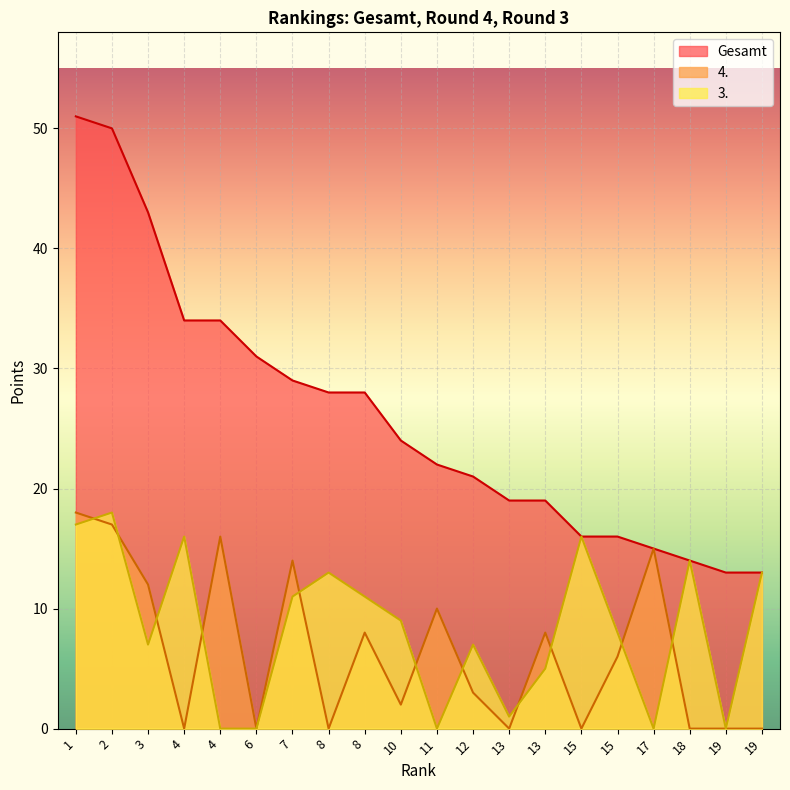

After their last crossing, which series has the higher values: 4. or 3.?

3.